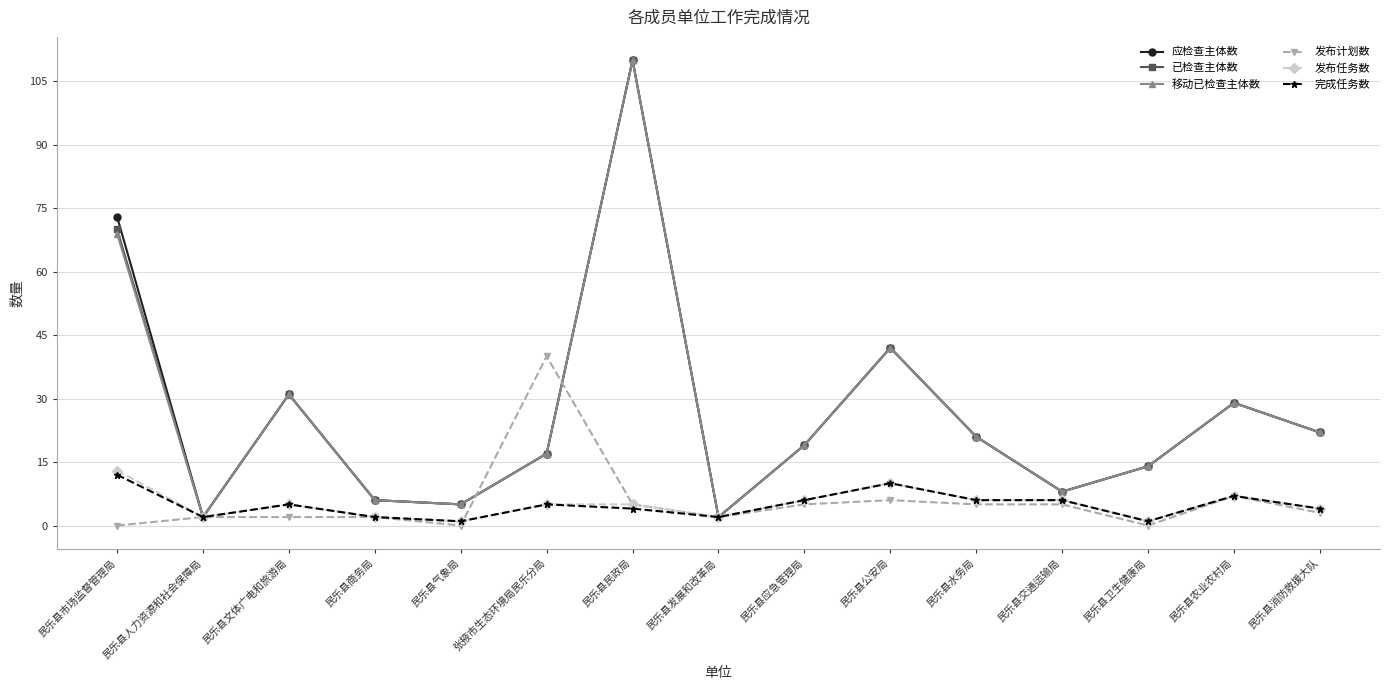

What is the total value across all series at 民乐县卫生健康局?

44